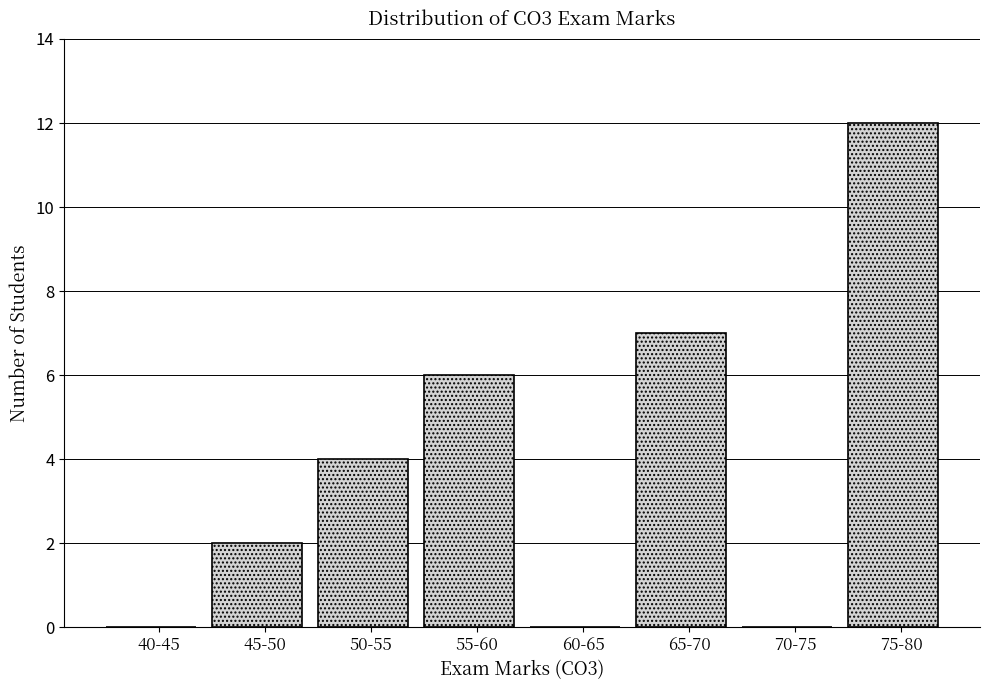

Reading left to right, what are all the values shown in this chart?

40-45=0	45-50=2	50-55=4	55-60=6	60-65=0	65-70=7	70-75=0	75-80=12